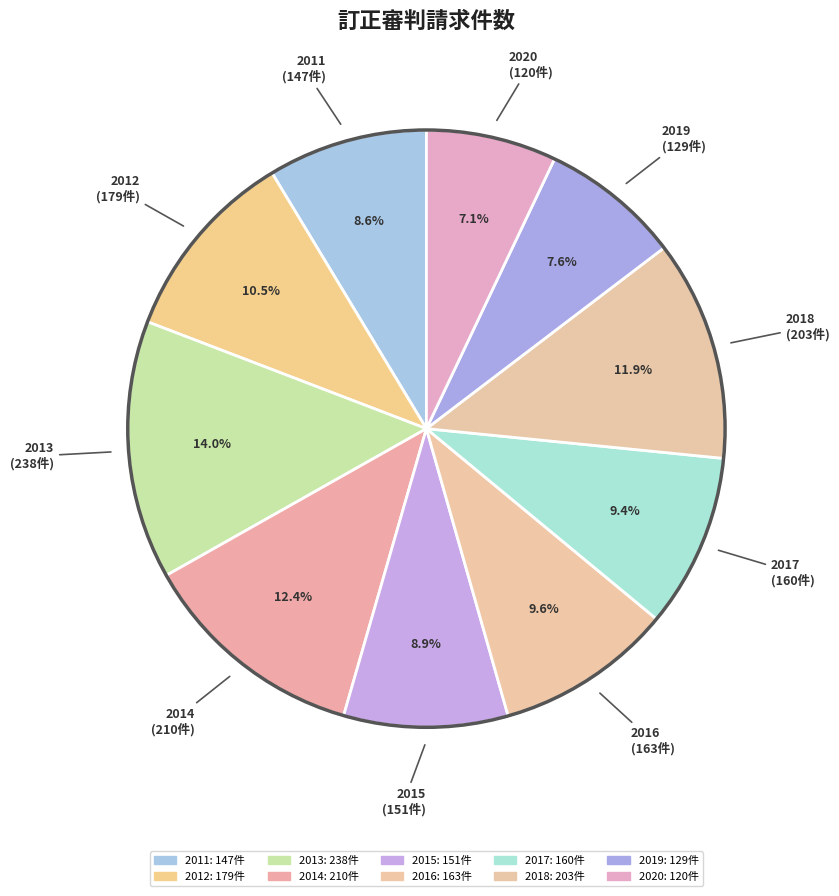

What percentage is the 2015 slice, to the nearest percent?

9%